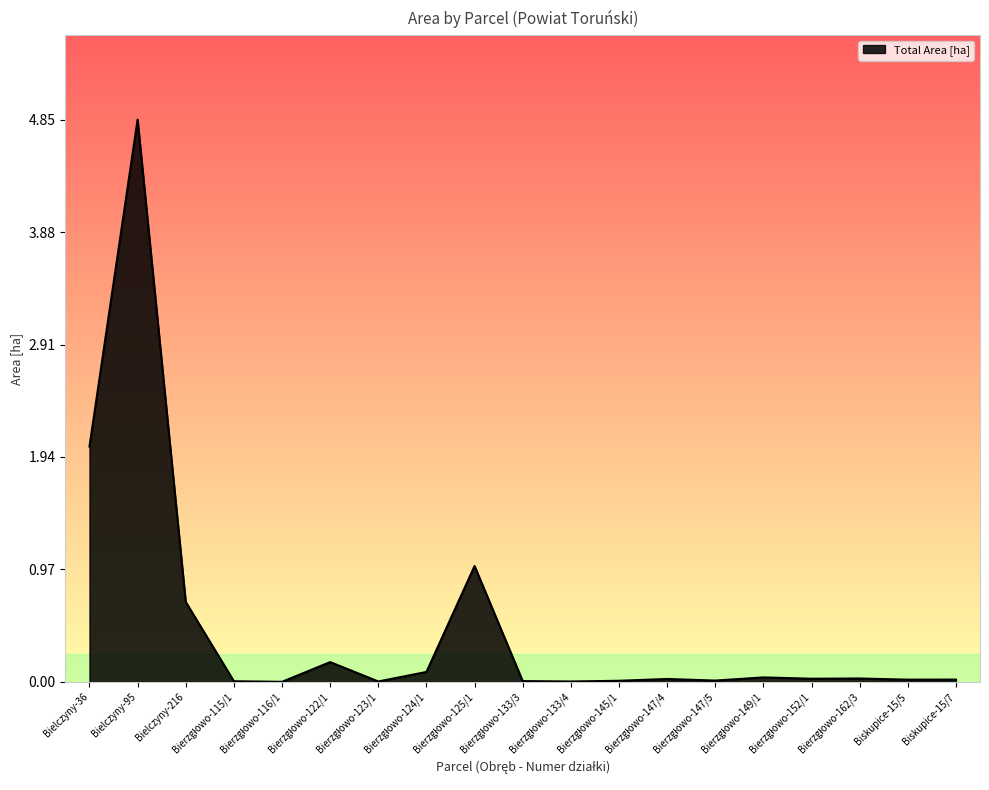

What is the difference between the maximum and minimum values?

4.8